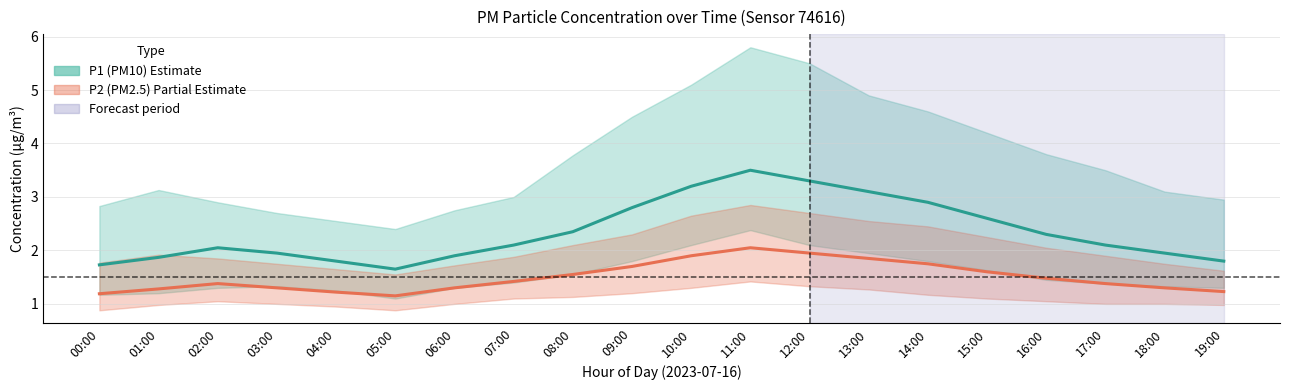

True or false: P2 (PM2.5) mean has more than 2 interior local peaks.

False